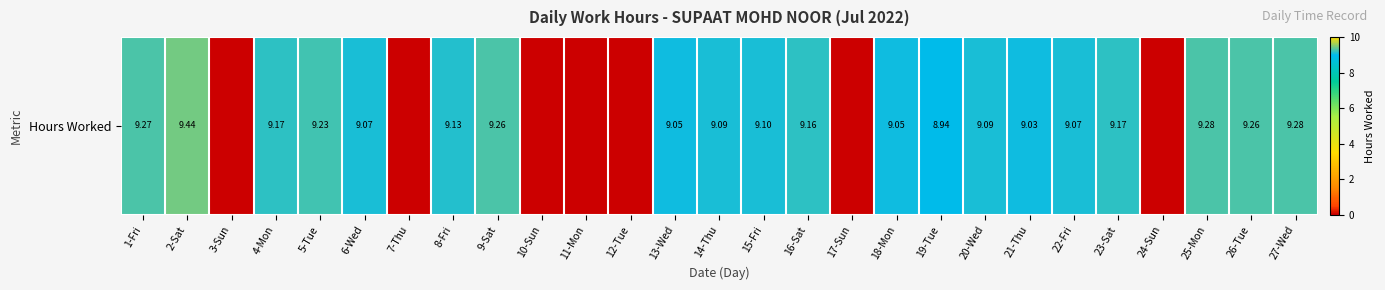

List the labels in order of value, largest first.

2-Sat, 25-Mon, 27-Wed, 1-Fri, 9-Sat, 26-Tue, 5-Tue, 4-Mon, 23-Sat, 16-Sat, 8-Fri, 15-Fri, 14-Thu, 20-Wed, 6-Wed, 22-Fri, 13-Wed, 18-Mon, 21-Thu, 19-Tue, 3-Sun, 7-Thu, 10-Sun, 11-Mon, 12-Tue, 17-Sun, 24-Sun